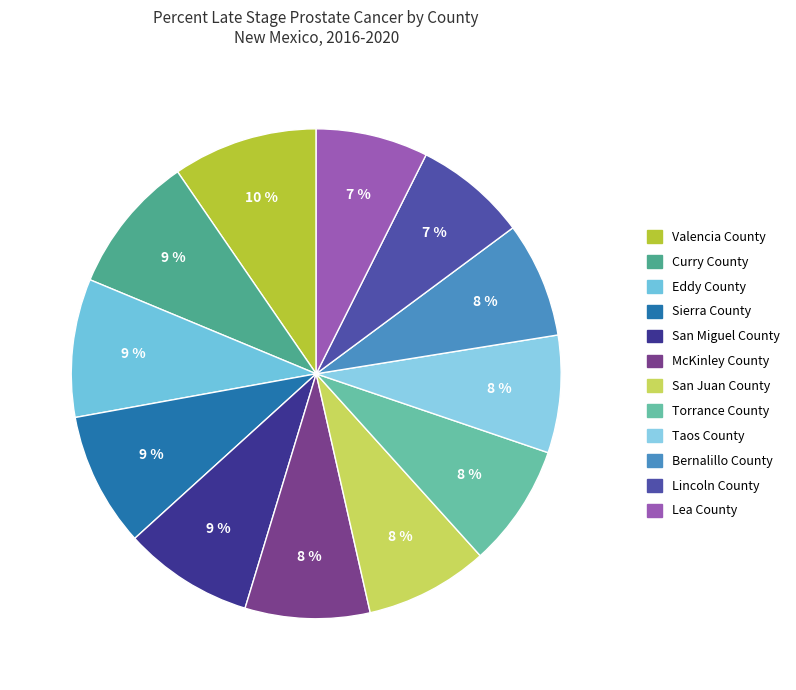

Is it true that Torrance County is 1% of the pie?

False